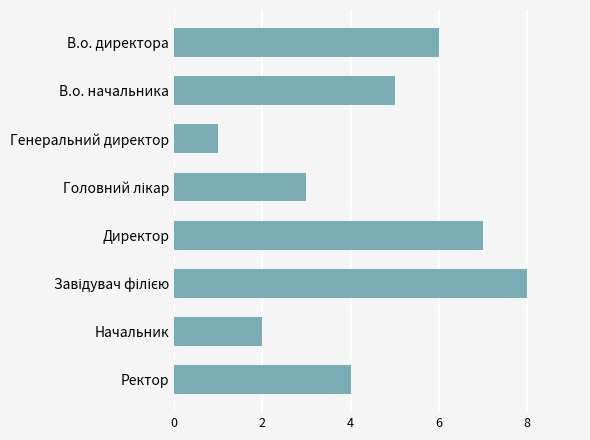

Count the values in the range 3 to 7.

5